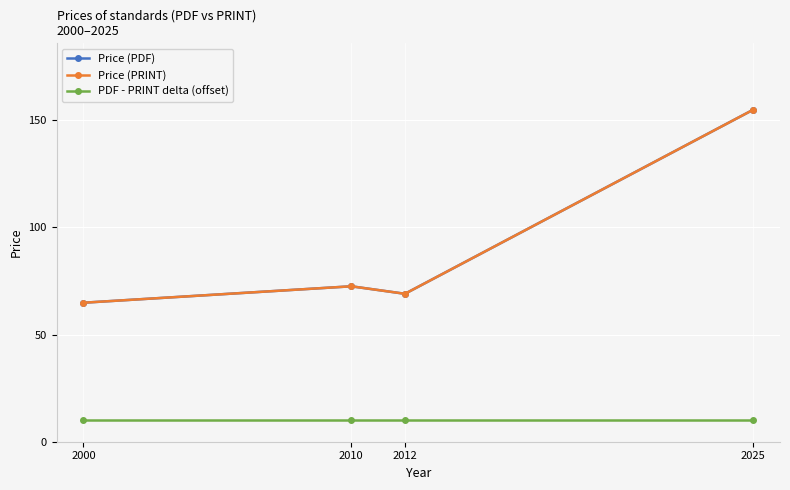

Is this an area chart (filled region under the line)?

No